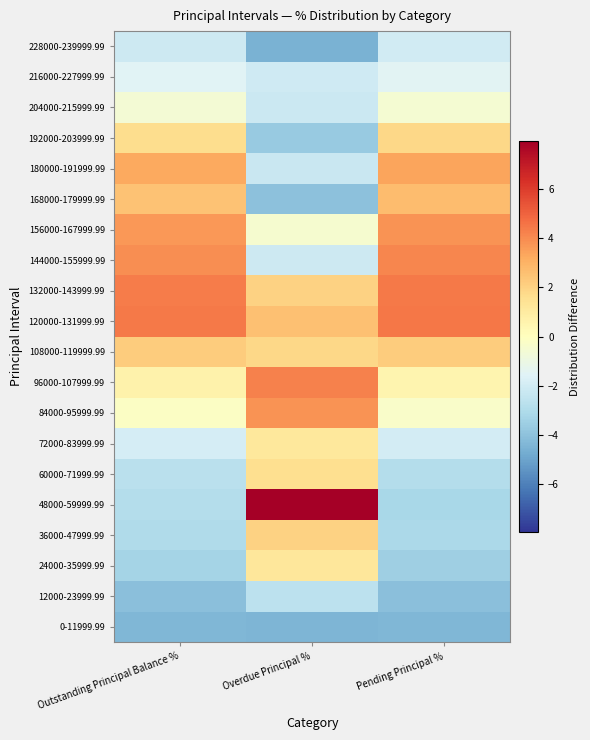

At which category does the chart reach its peak across all series?

Overdue Principal %